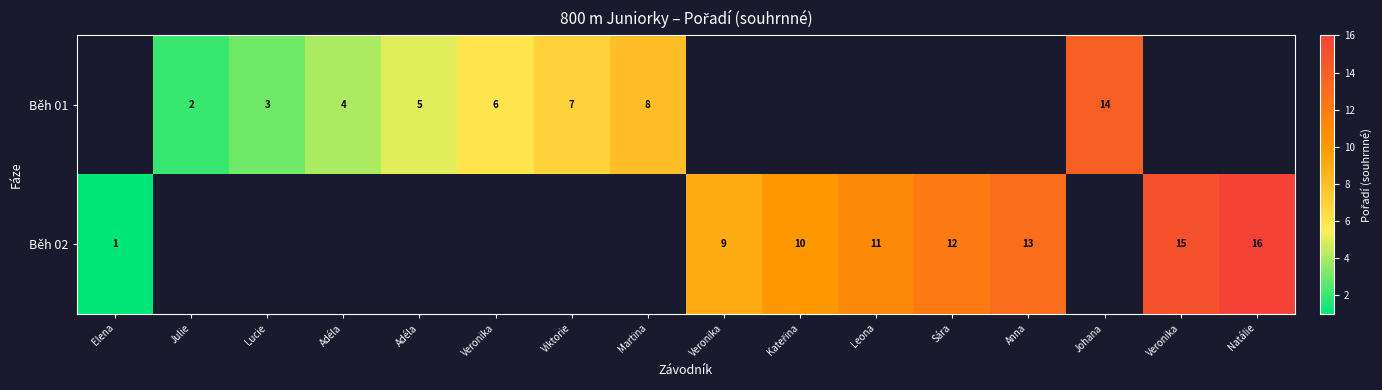

What is the minimum value shown in the chart?

1.0